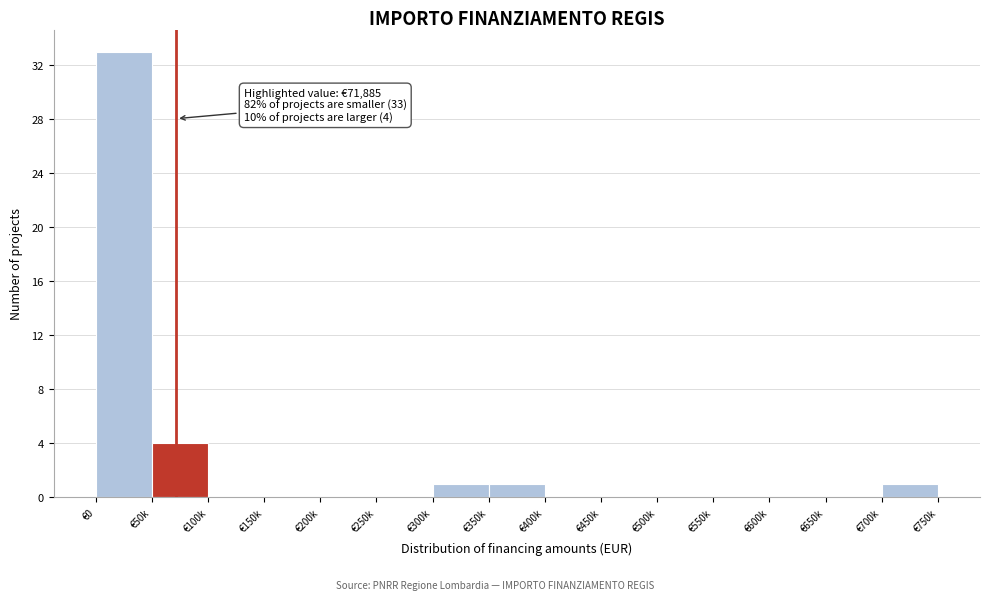

Reading left to right, extract all data points from this chart.

€0=33	€50k=4	€100k=0	€150k=0	€200k=0	€250k=0	€300k=1	€350k=1	€400k=0	€450k=0	€500k=0	€550k=0	€600k=0	€650k=0	€700k=1